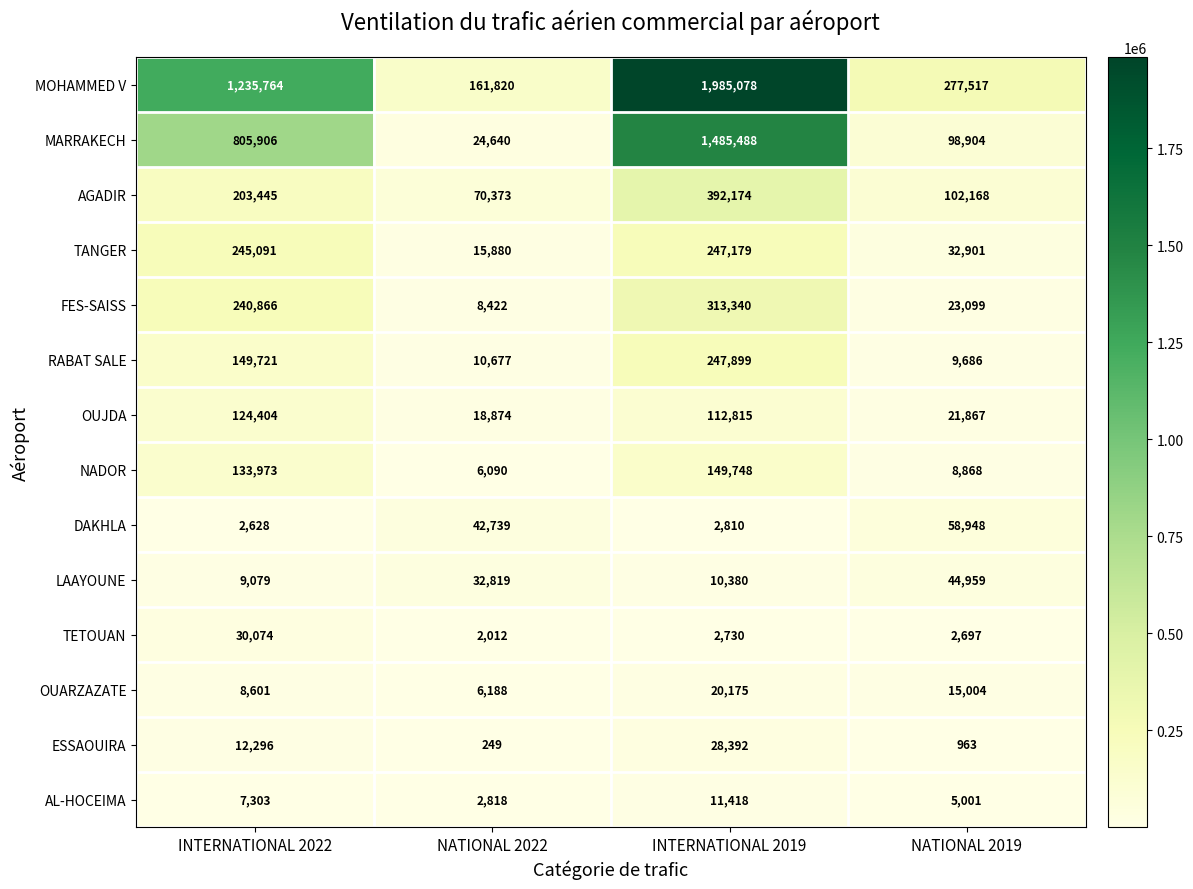

What is the spread (max minus min) of values at NATIONAL 2022?

161571